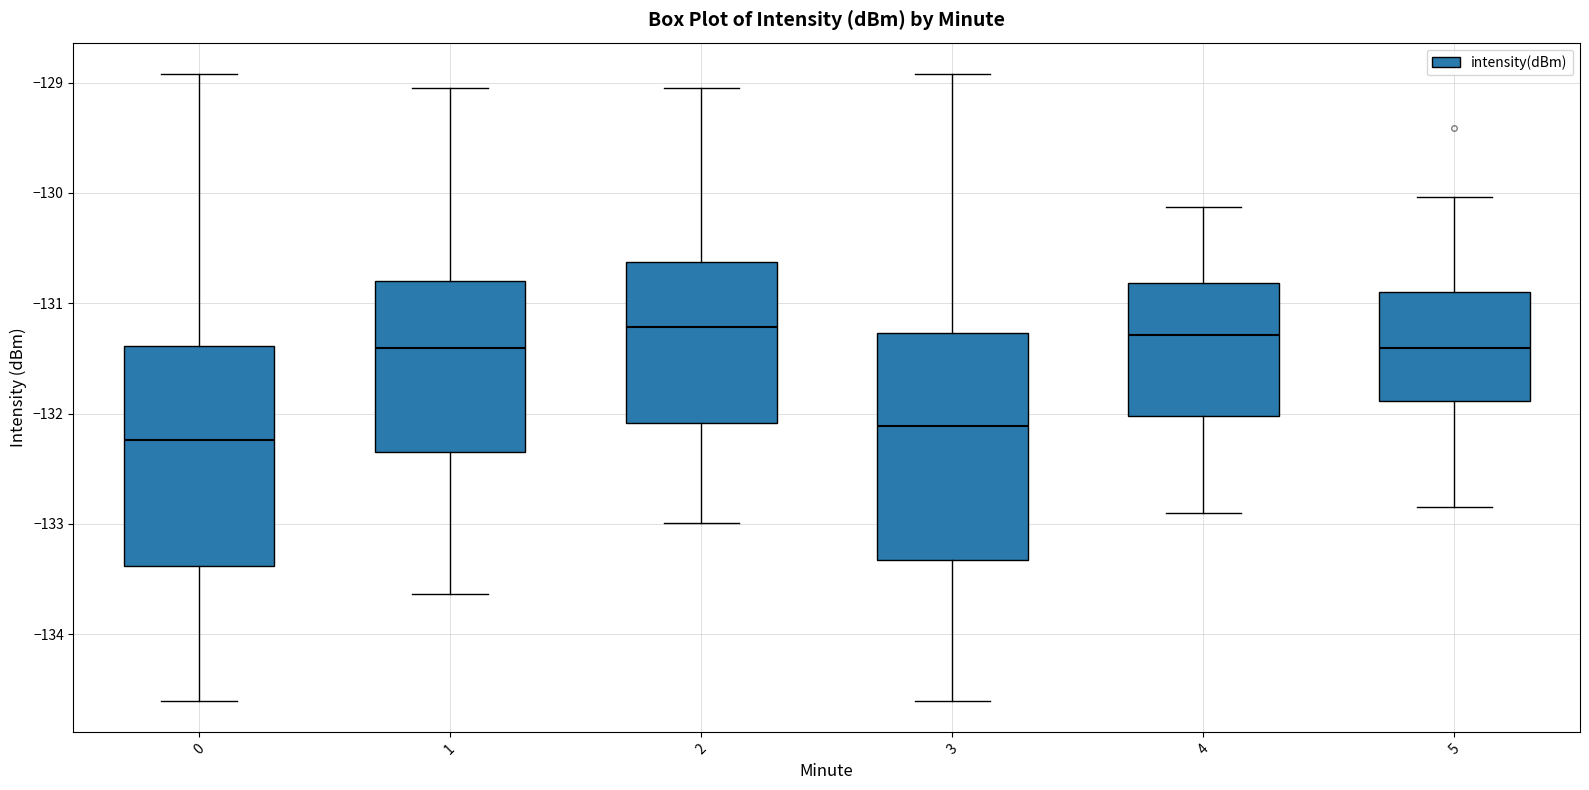

Reading left to right, read every box against the y-axis: the position of its median line, the range the box covers, and the ends of its whiskers. The values are not printed on the chart, so give them approximately, as read against the axis.

0: median -132.2, box -133.4 to -131.4, whiskers -134.6 to -128.9
1: median -131.4, box -132.3 to -130.8, whiskers -133.6 to -129.0
2: median -131.2, box -132.1 to -130.6, whiskers -133.0 to -129.0
3: median -132.1, box -133.3 to -131.3, whiskers -134.6 to -128.9
4: median -131.3, box -132.0 to -130.8, whiskers -132.9 to -130.1
5: median -131.4, box -131.9 to -130.9, whiskers -132.8 to -130.0